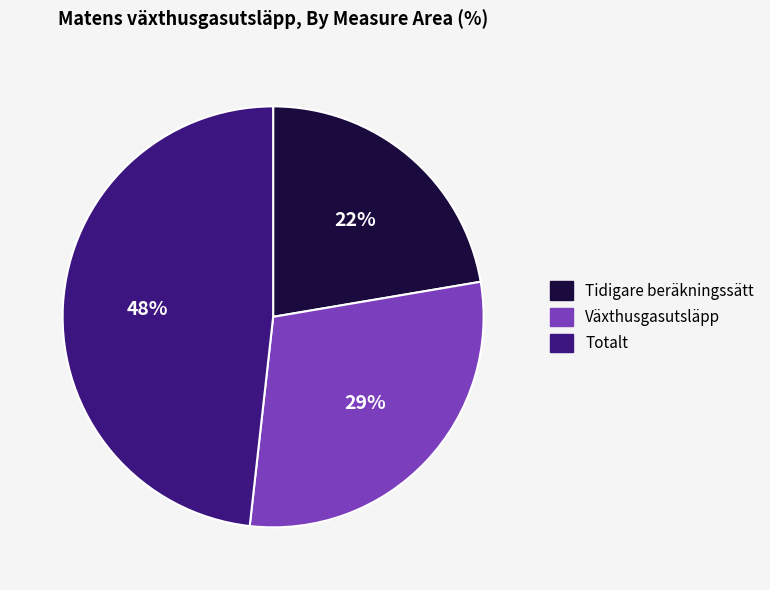

What is the ratio of the value at Växthusgasutsläpp to the value at Tidigare beräkningssätt?

1.3